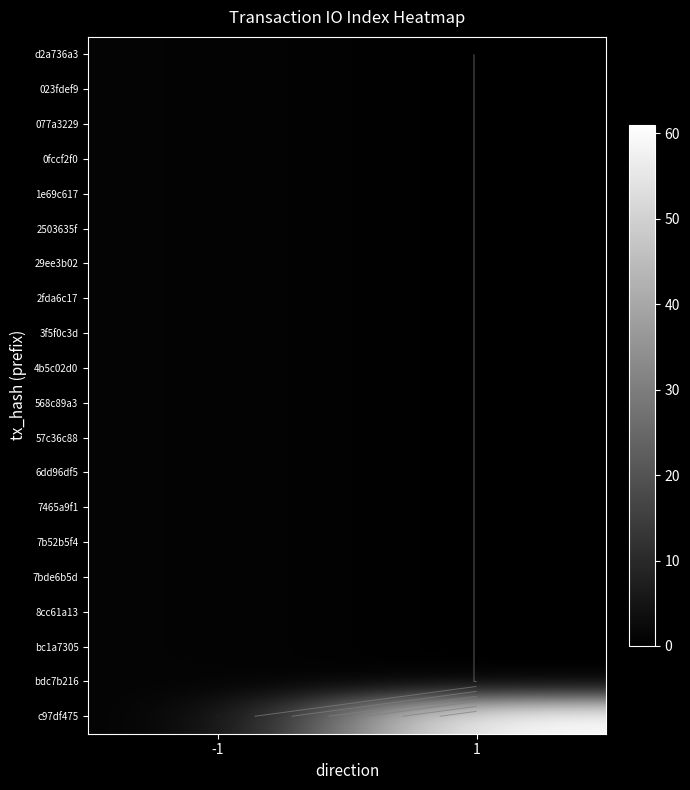

What is the approximate value of 7bde6b5d at -1?

1